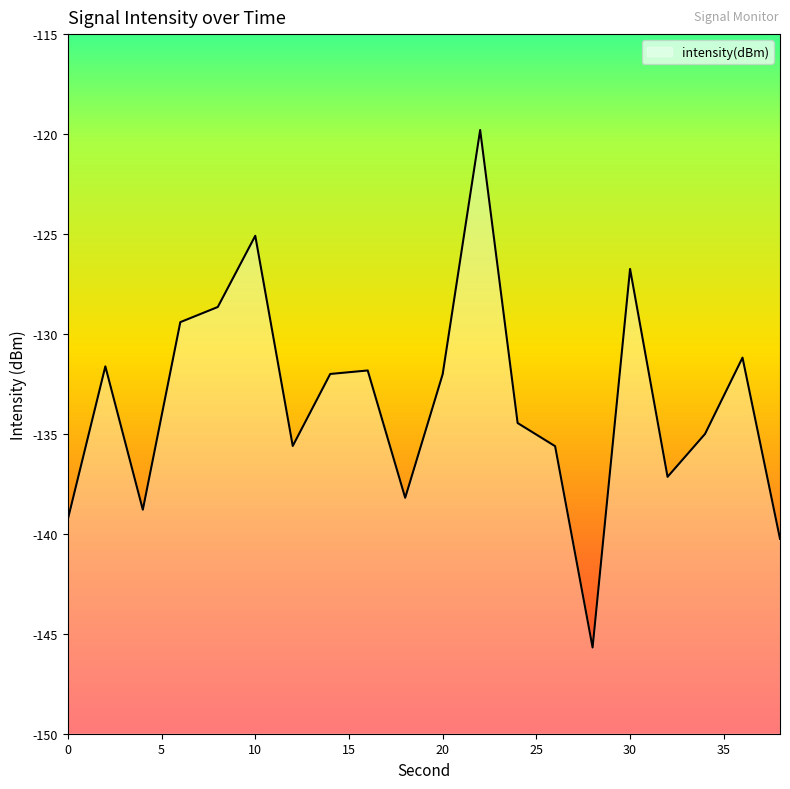

Reading left to right, list all the values displayed in this chart.

-139.3	-131.6	-138.8	-129.4	-128.7	-125.1	-135.6	-132.0	-131.8	-138.2	-132.0	-119.8	-134.5	-135.6	-145.7	-126.7	-137.1	-135.0	-131.2	-140.2